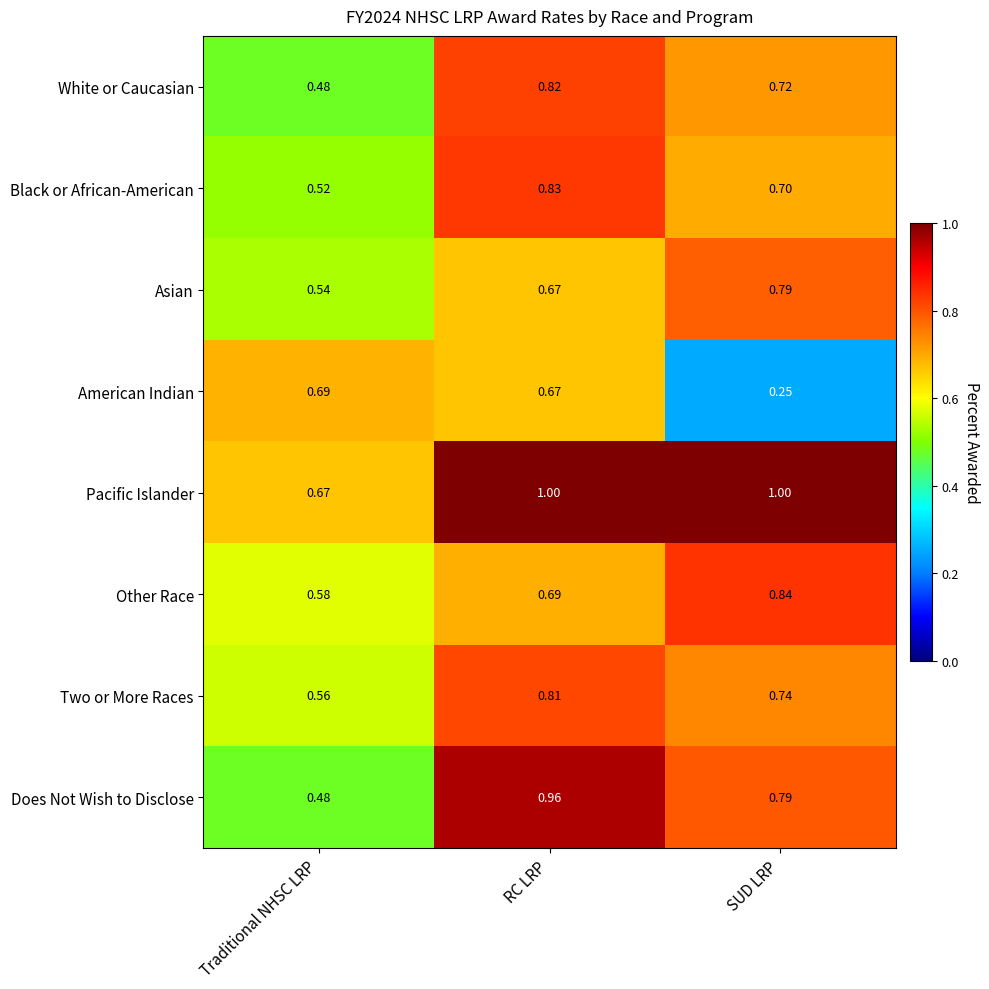

Which series has the largest range (max minus min)?

Does Not Wish to Disclose